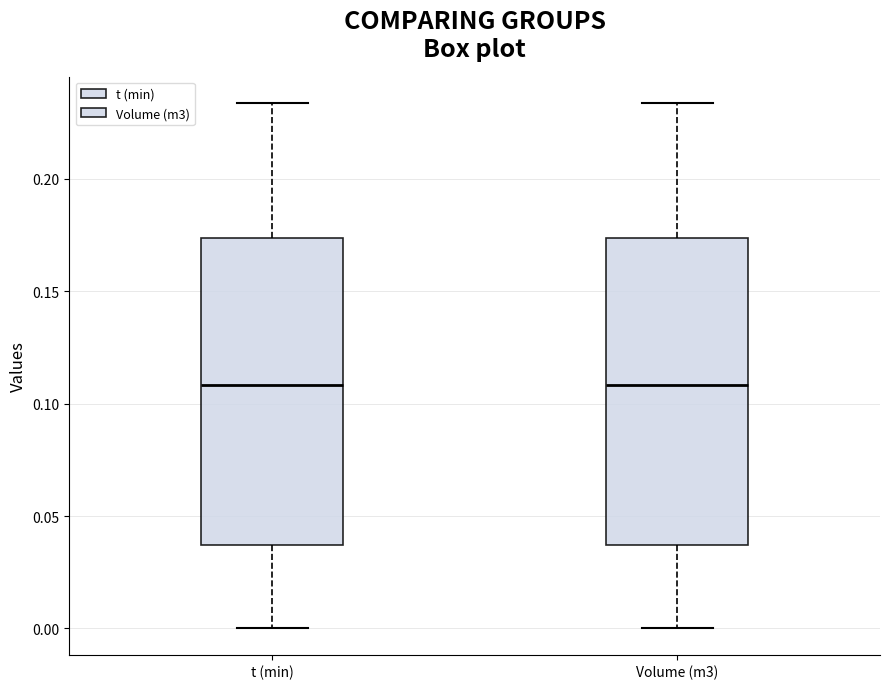

Where does the lower whisker of the box for t (min) end on the y-axis? The values are not printed on the chart, so give them approximately, as read against the axis.

0.000